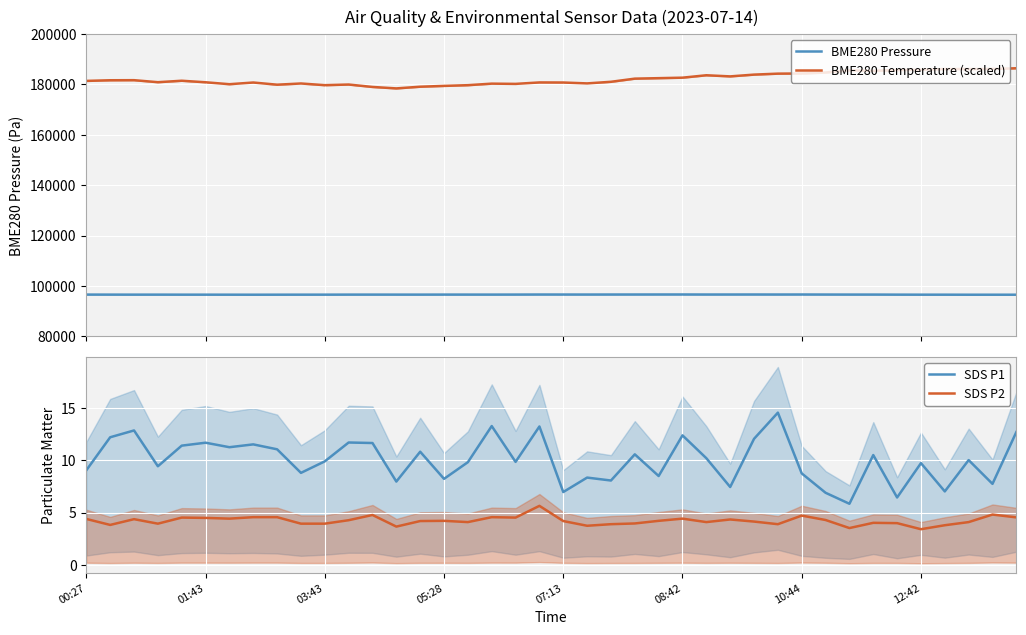

True or false: BME280 Temperature (scaled) and BME280 Pressure intersect in this chart.

False